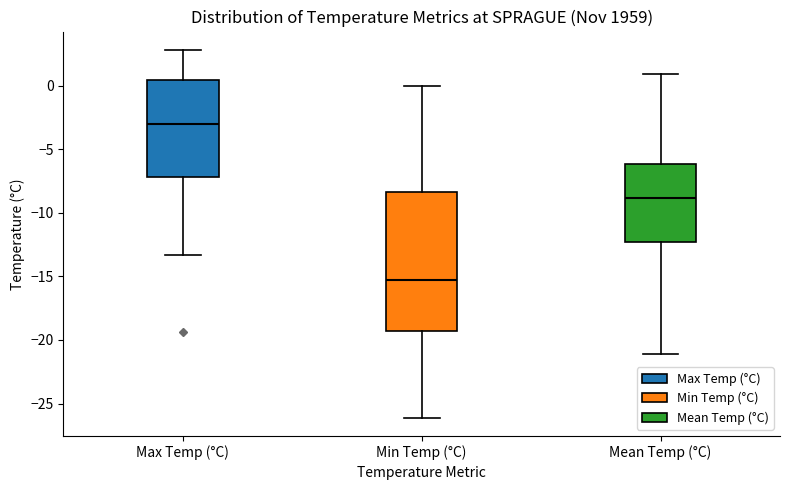

Reading left to right, transcribe this box plot: for each box, give where its median line is, the range the box spans, and where its two whiskers end, as read against the y-axis. The values are not printed on the chart, so give them approximately, as read against the axis.

Max Temp (°C): median -3.0, box -7.0 to 0.5, whiskers -13.5 to 3.0
Min Temp (°C): median -15.5, box -19.5 to -8.5, whiskers -26.0 to 0.0
Mean Temp (°C): median -9.0, box -12.5 to -6.0, whiskers -21.0 to 1.0